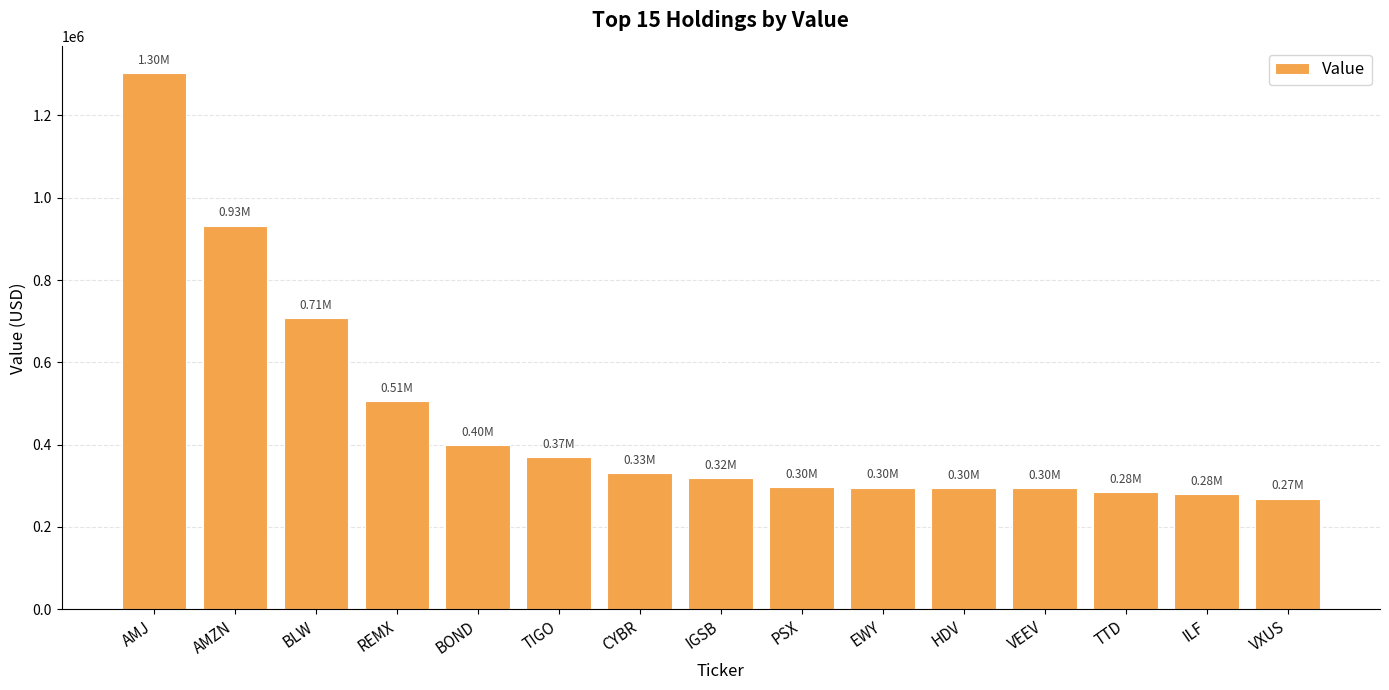

What position from the left is CYBR?

7